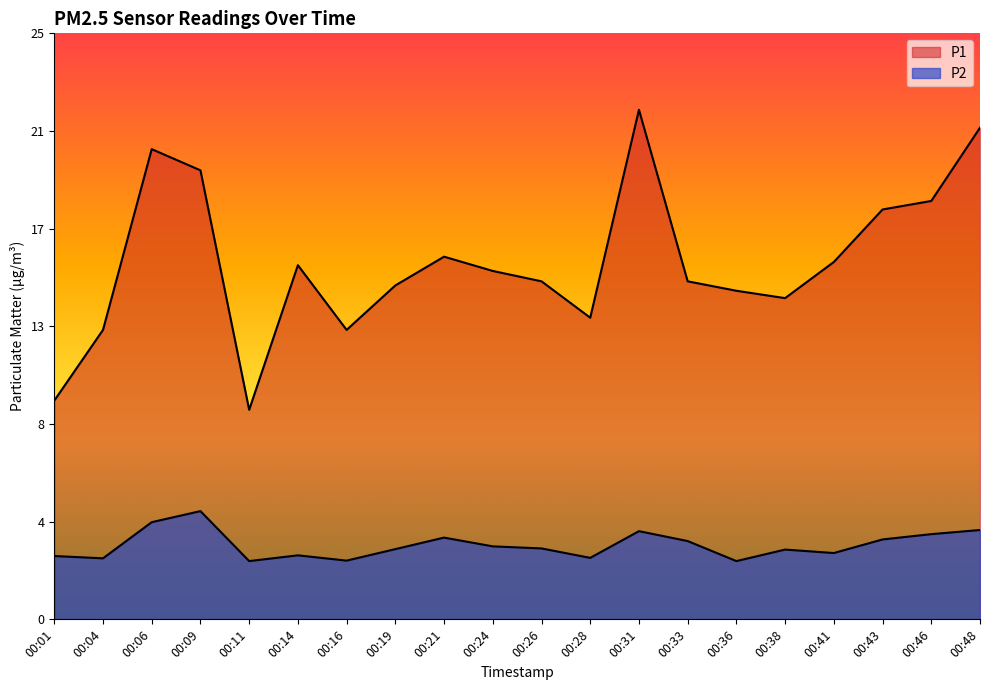

Which series has the widest spread of values?

P1